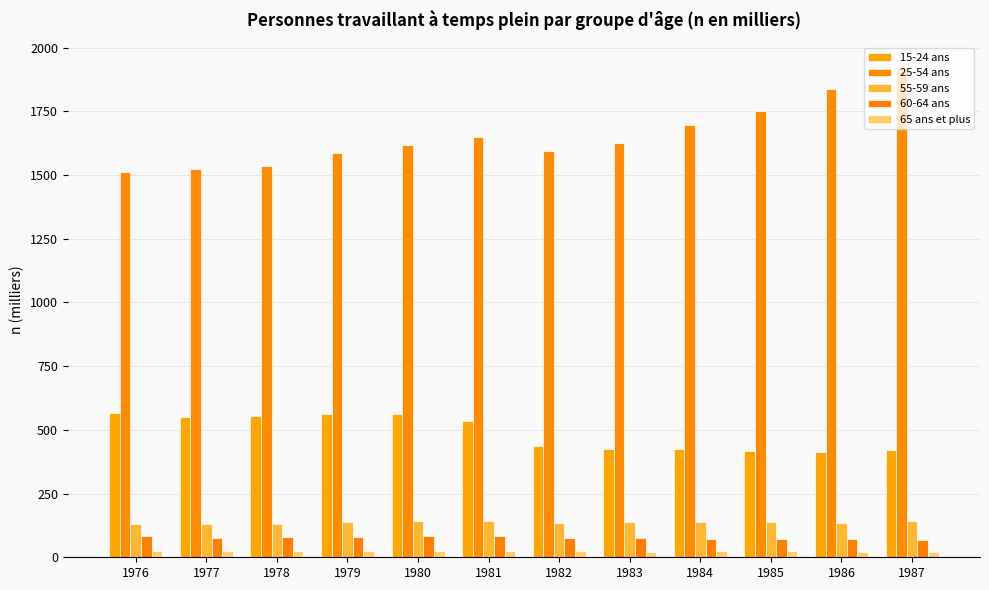

What is the sum of the 25-54 ans values at 1985 and 1982?

3346.4